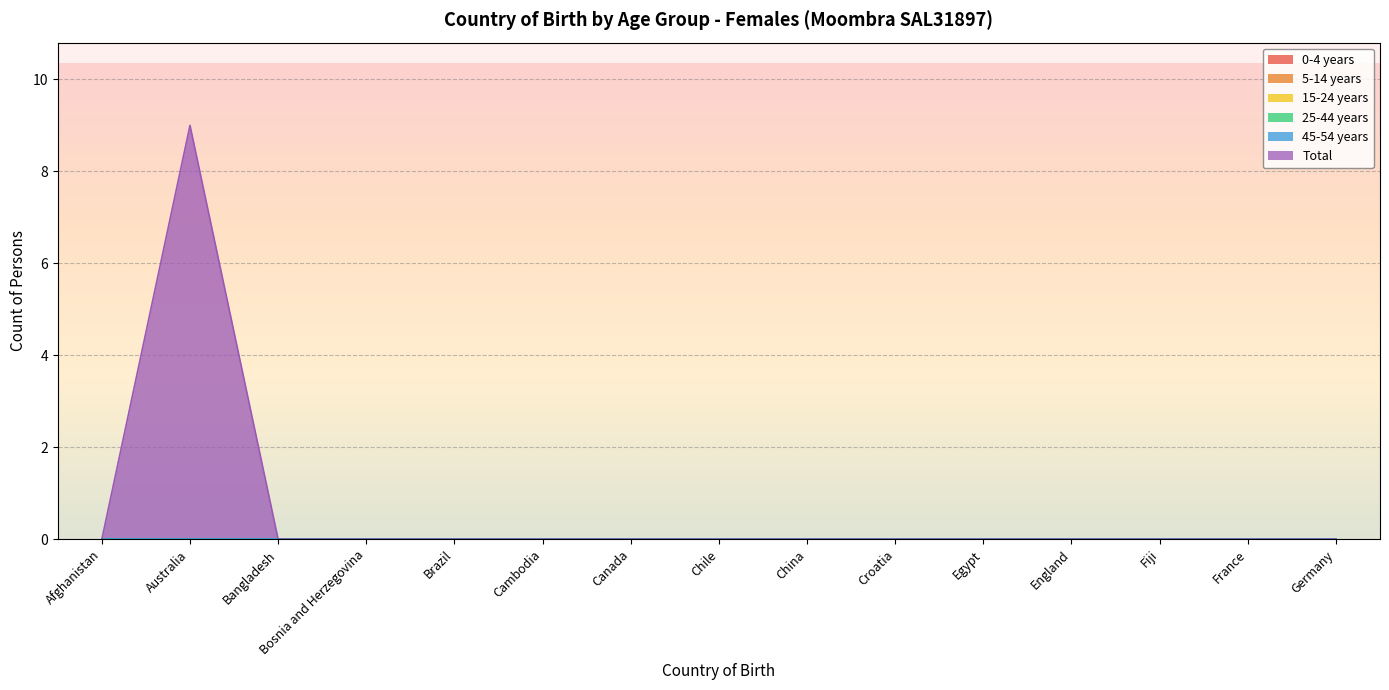

How many values in Total are above zero?

1